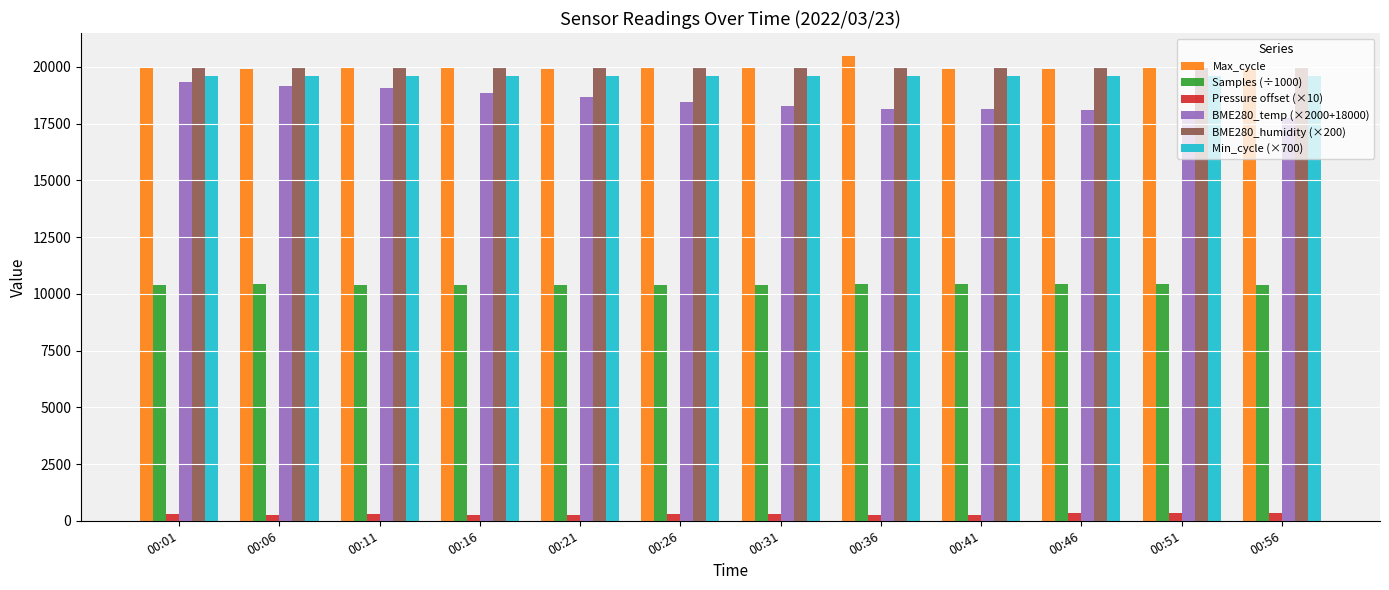

What is the greatest value displayed?

20473.0